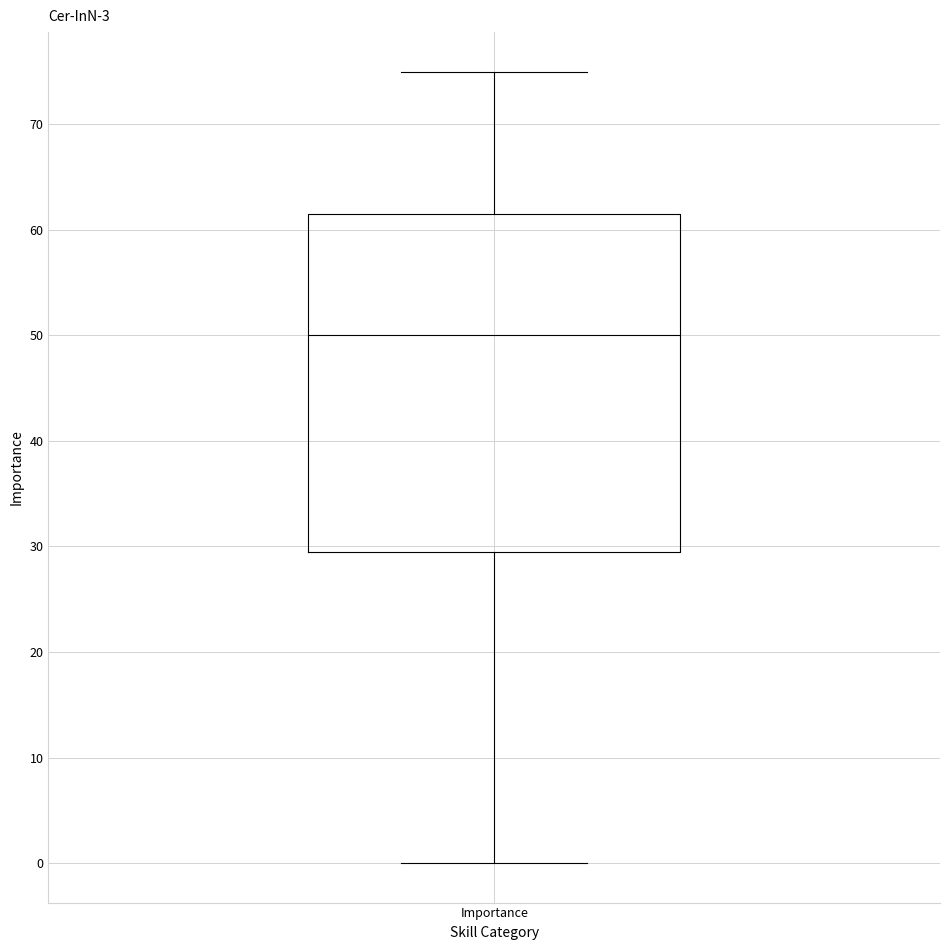

Transcribe this box plot: give where the median line is, the range the box spans, and where the two whiskers end, as read against the y-axis. The values are not printed on the chart, so give them approximately, as read against the axis.

median 50, box 30 to 62, whiskers 0 to 75